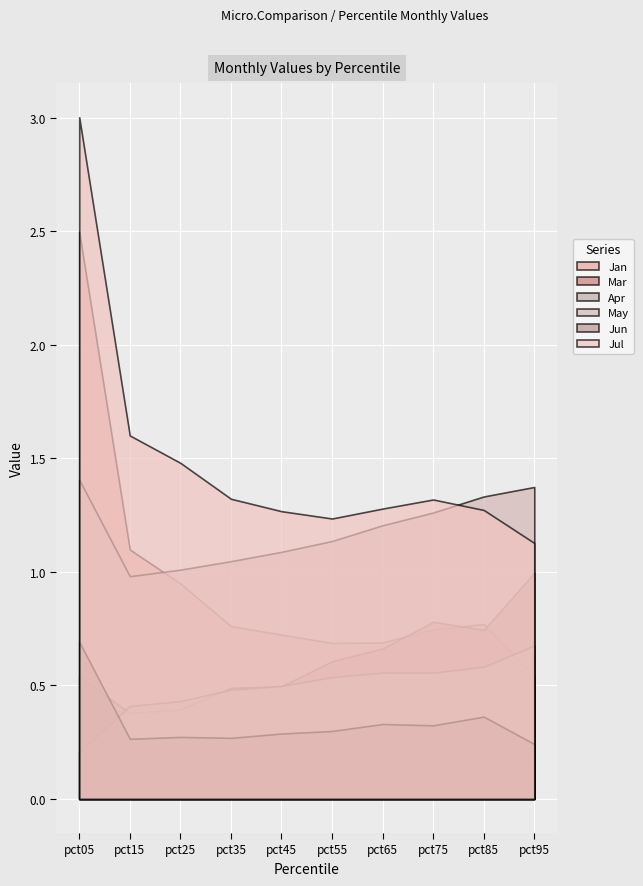

How many series are shown in this chart?

6